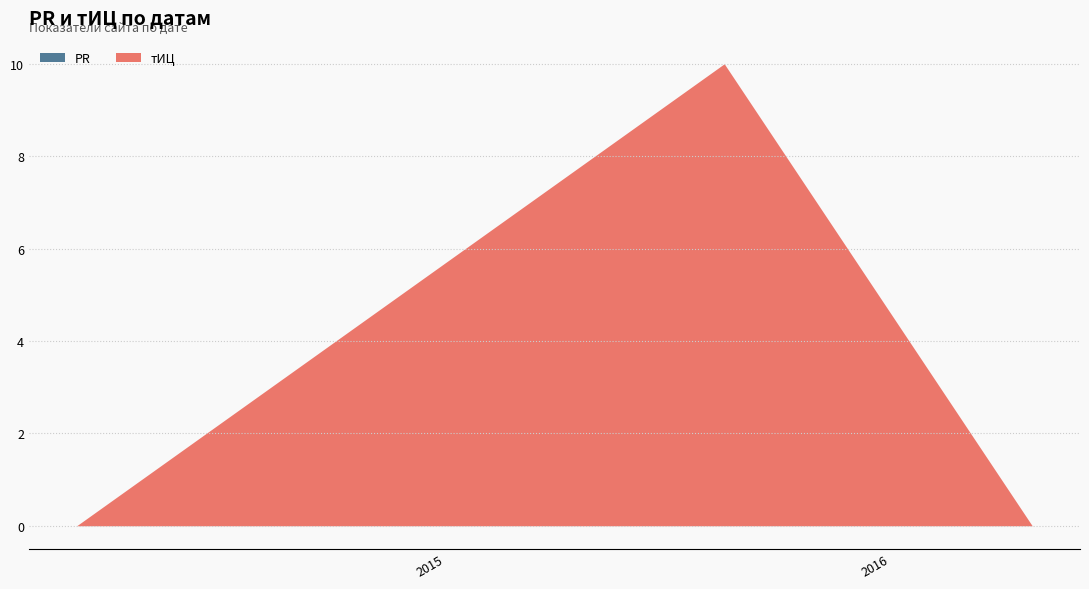

True or false: the data shows 0 at 2016-04-27.

True